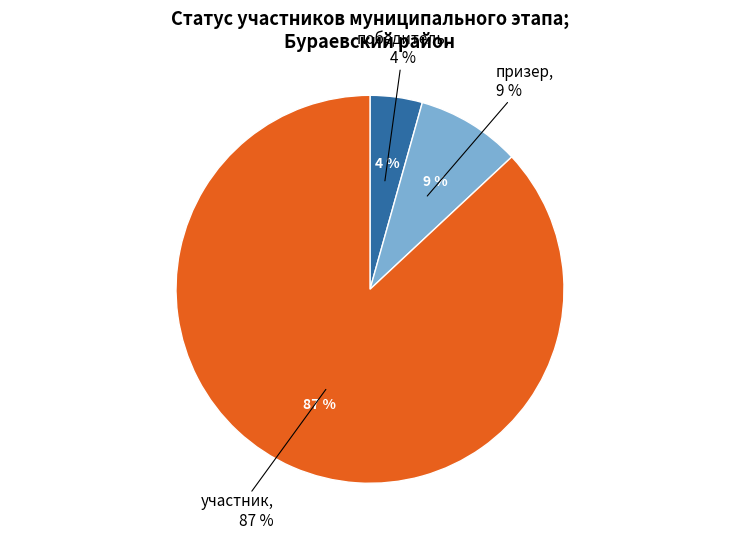

Does победитель represent more than half of the total?

No